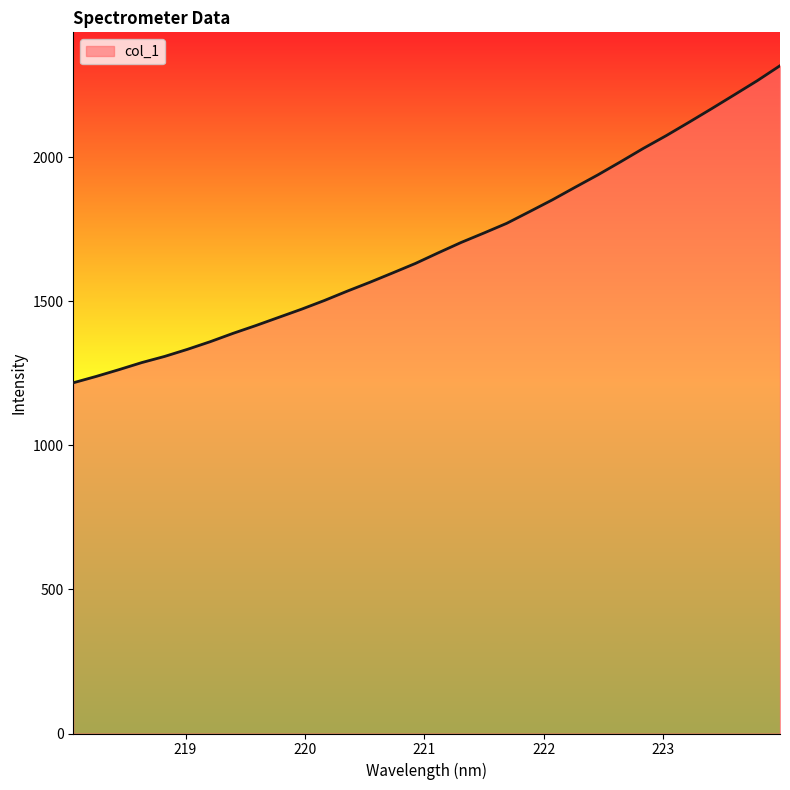

What is the difference between the maximum and minimum values?

1100.3